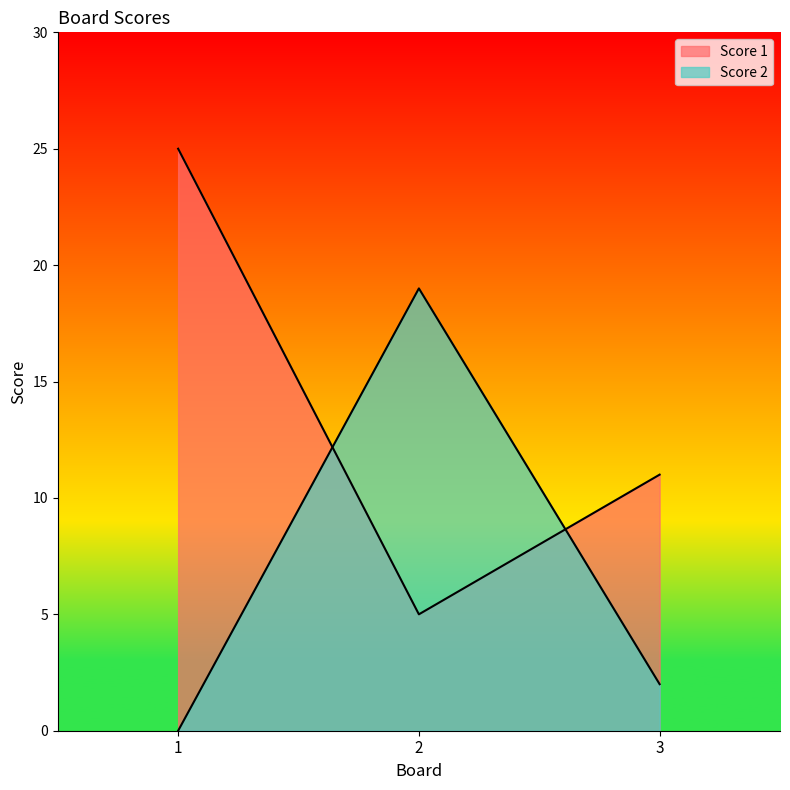

At which label is Score 1 closest to 15?

3